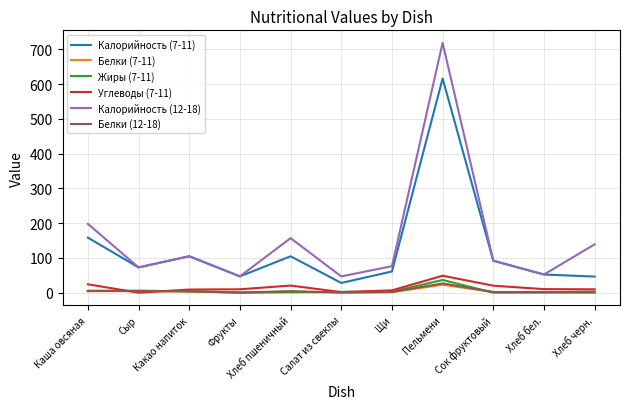

Which series has the largest total across all categories?

Калорийность (12-18)